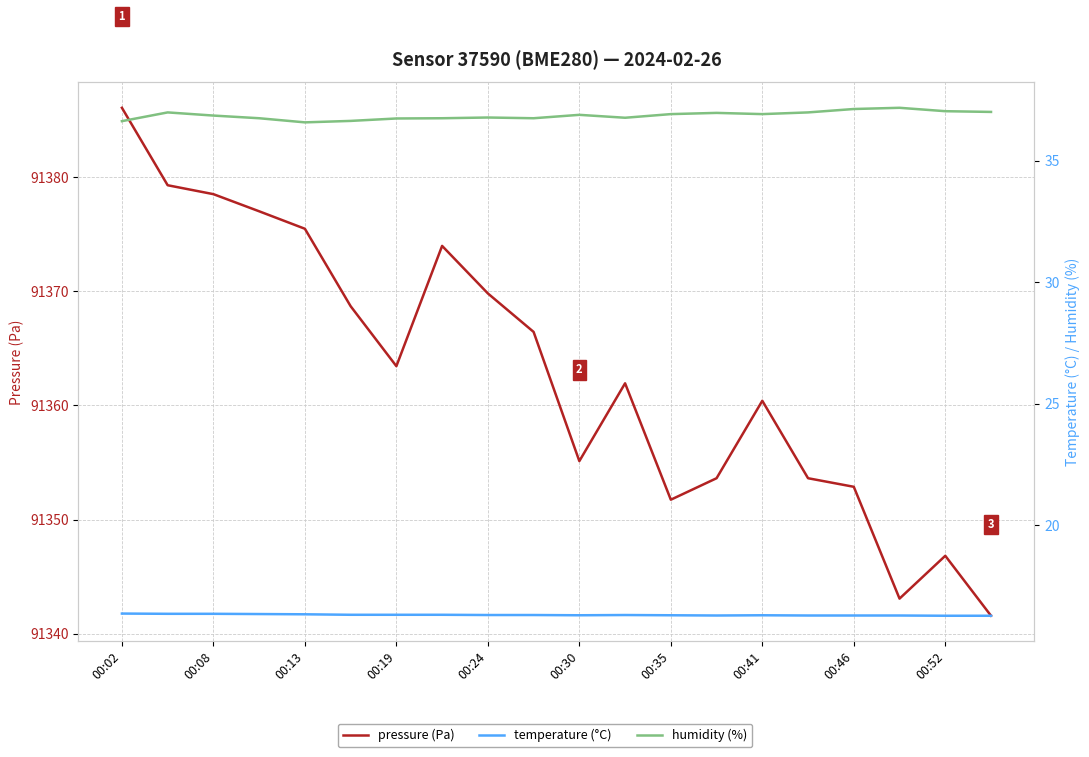

Is this an area chart (filled region under the line)?

No